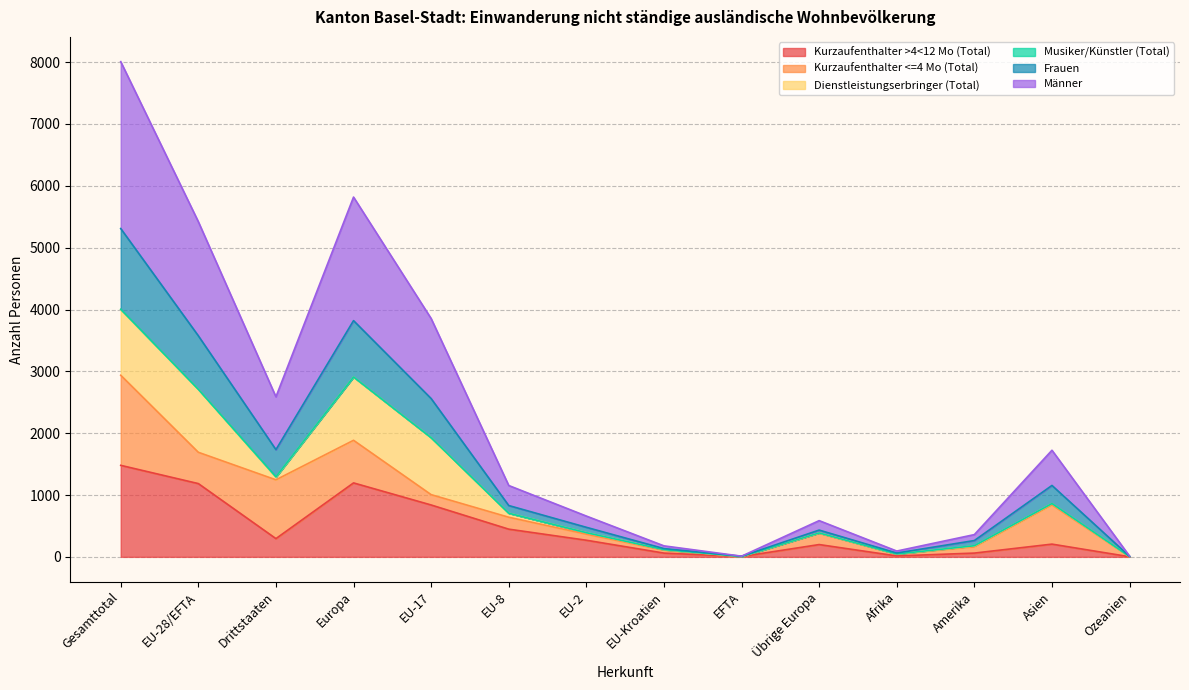

Where does the Männer series first go above 830?

Gesamttotal